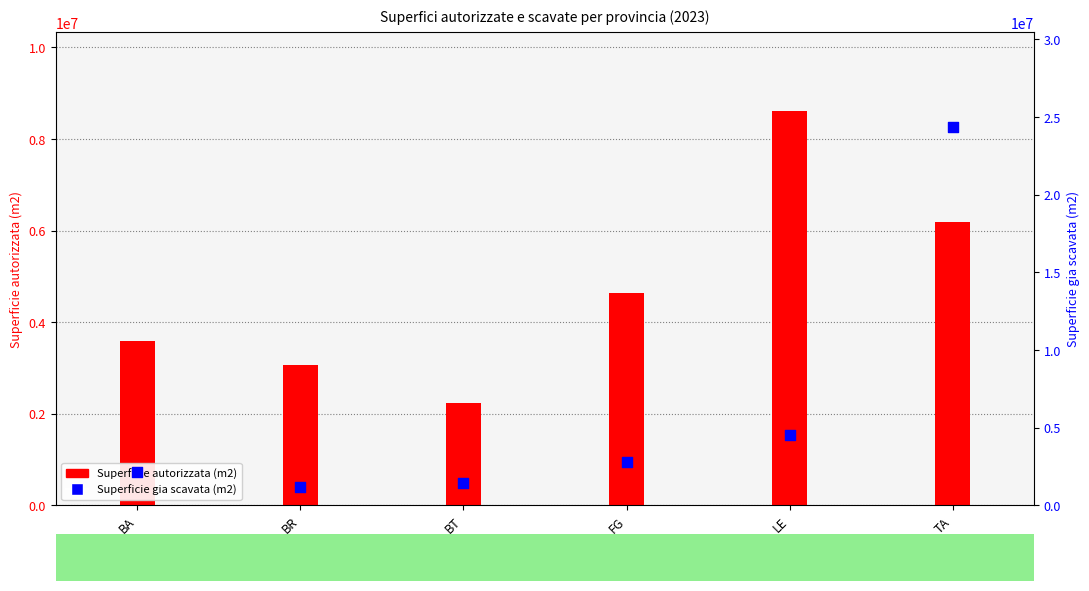

What are all the series names shown in the legend?

Superficie autorizzata (m2), Superficie gia scavata (m2)